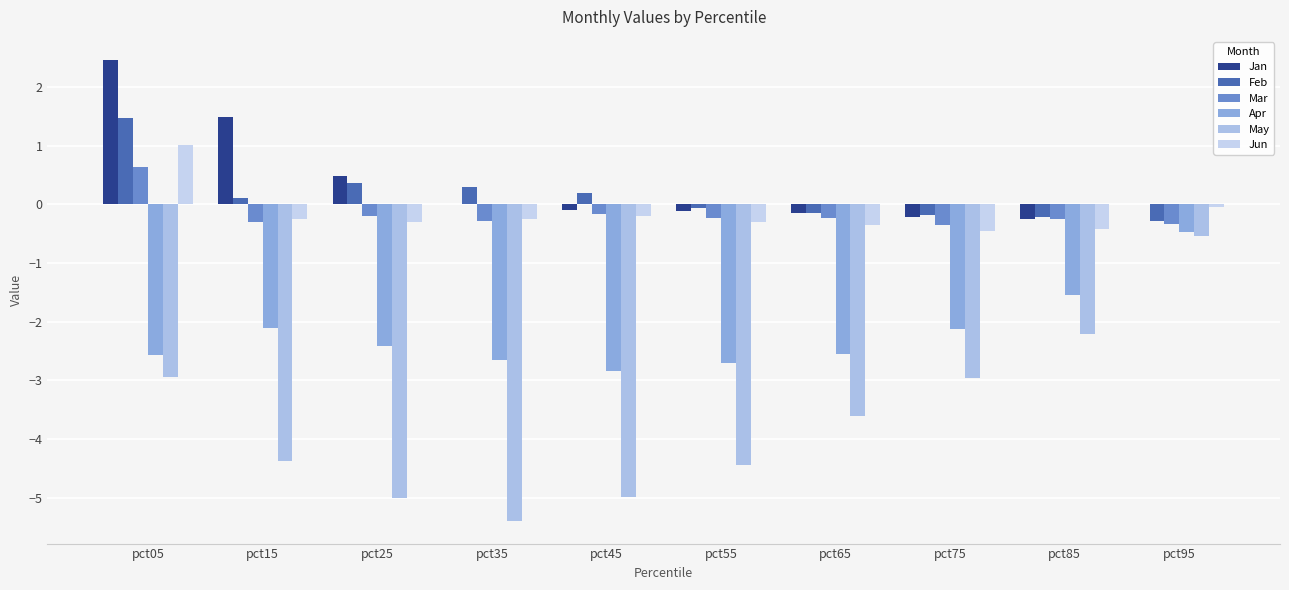

How many series are shown in this chart?

6